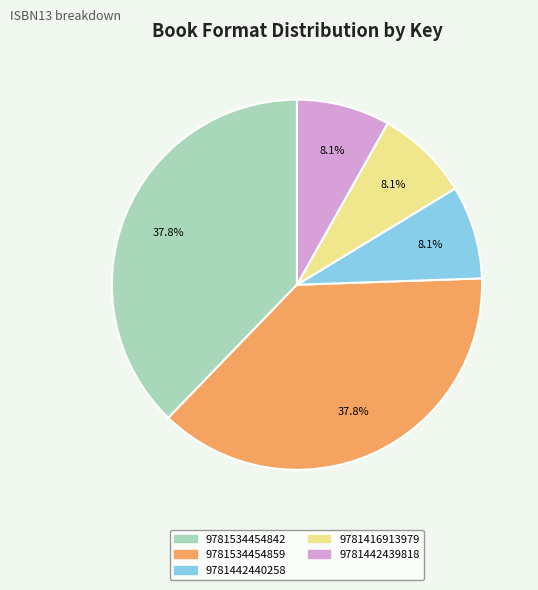

Which has a higher value, 9781416913979 or 9781534454859?

9781534454859